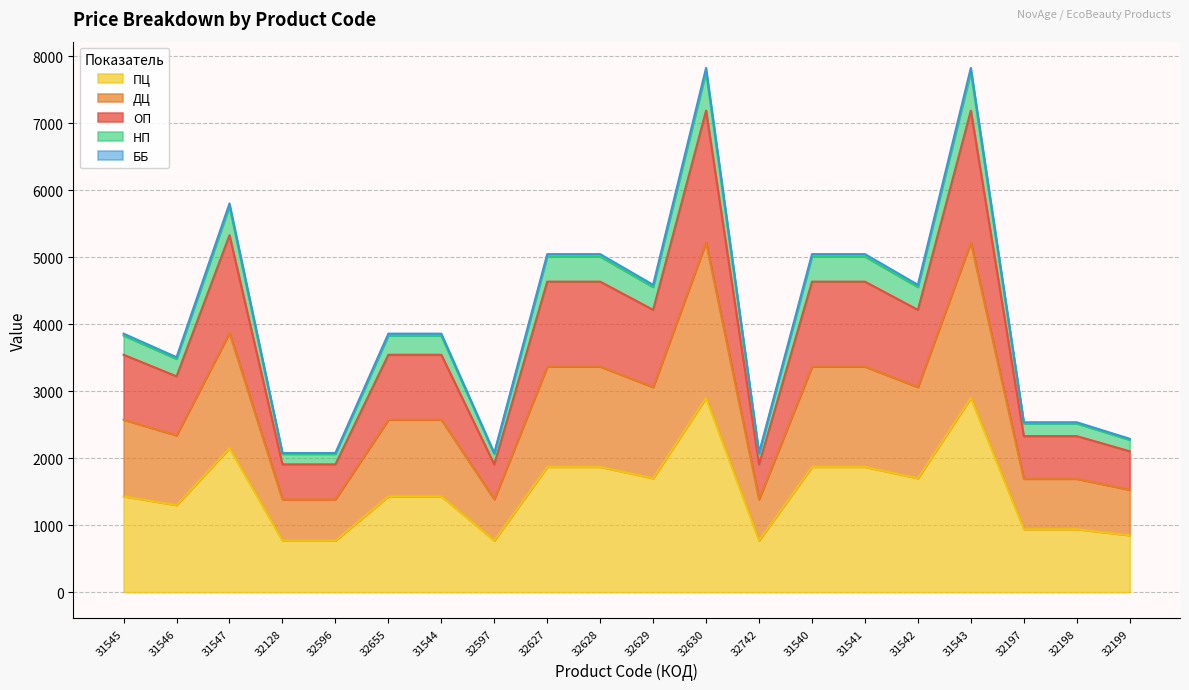

Where is the first local minimum for ПЦ?

31546